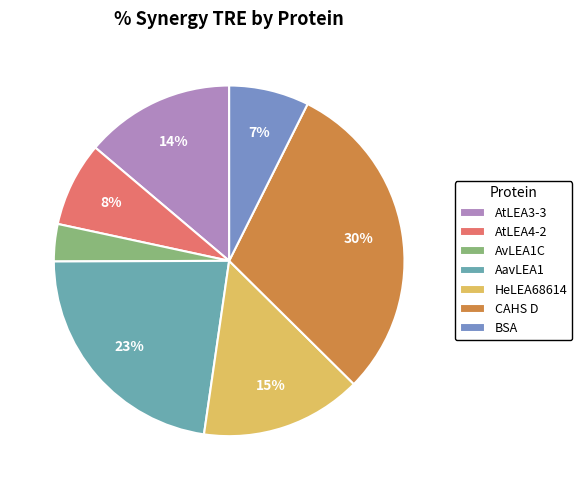

Rank the categories by value from highest to lowest.

CAHS D, AavLEA1, HeLEA68614, AtLEA3-3, AtLEA4-2, BSA, AvLEA1C